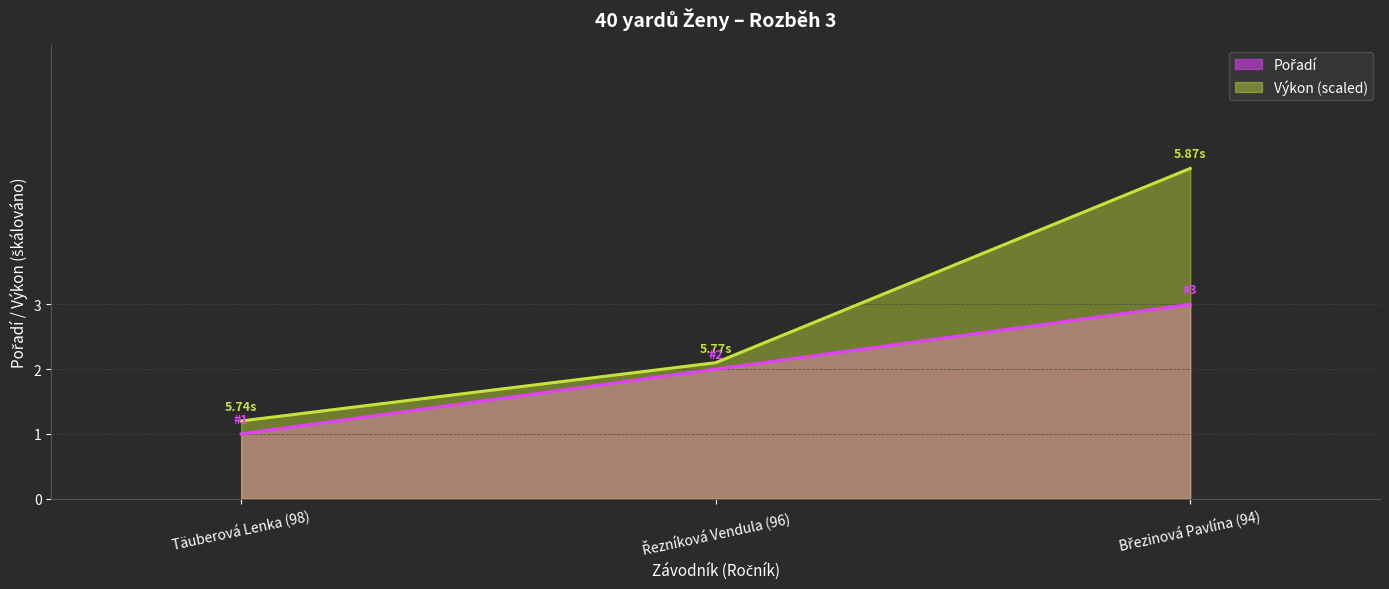

List the labels in order of value, largest first.

Březinová Pavlína (94), Řezníková Vendula (96), Täuberová Lenka (98)